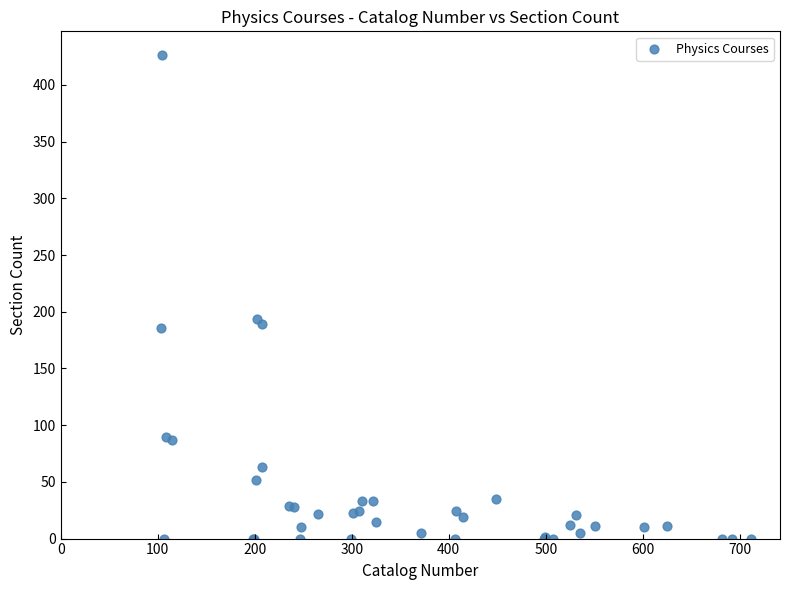

What Y value in the scatter plot is closest to 213?

194